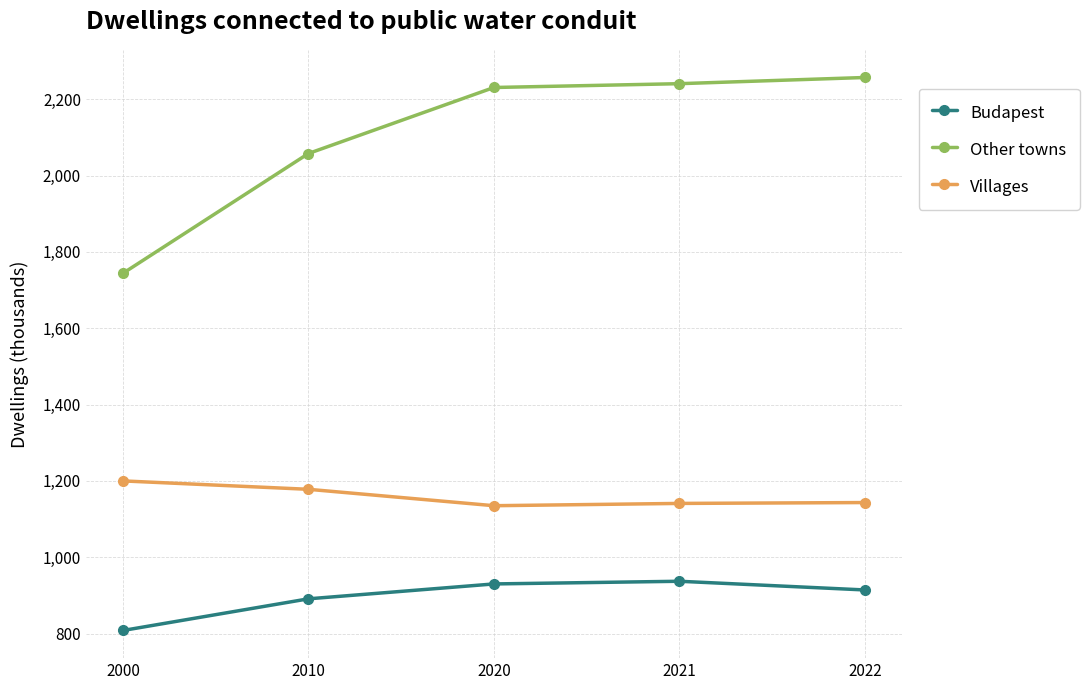

True or false: Budapest and Villages intersect in this chart.

False